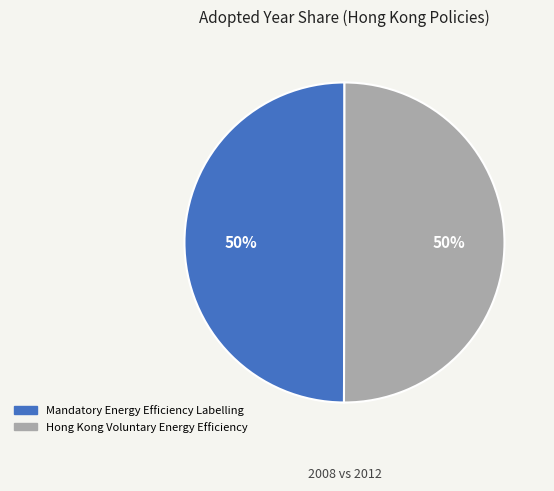

To the nearest percent, what is the combined percentage of Mandatory Energy Efficiency Labelling and Hong Kong Voluntary Energy Efficiency?

100%